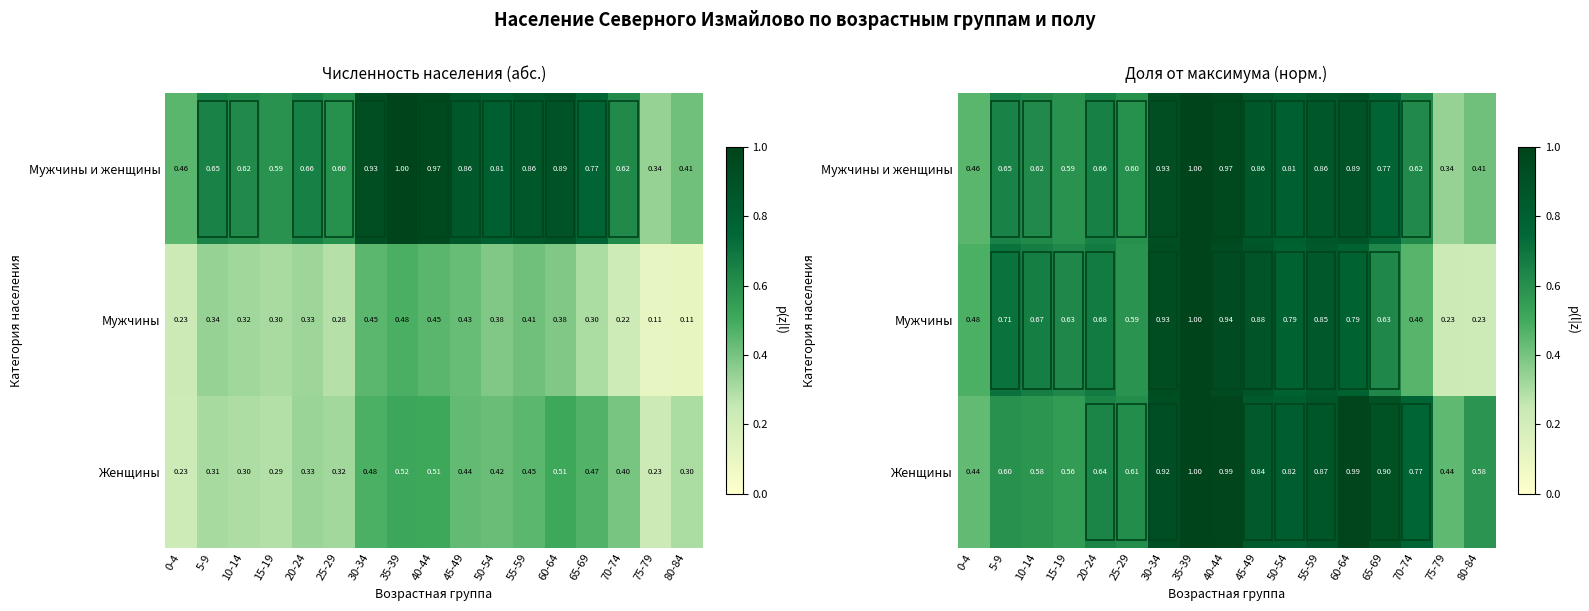

Which label corresponds to the largest value in the chart?

35-39